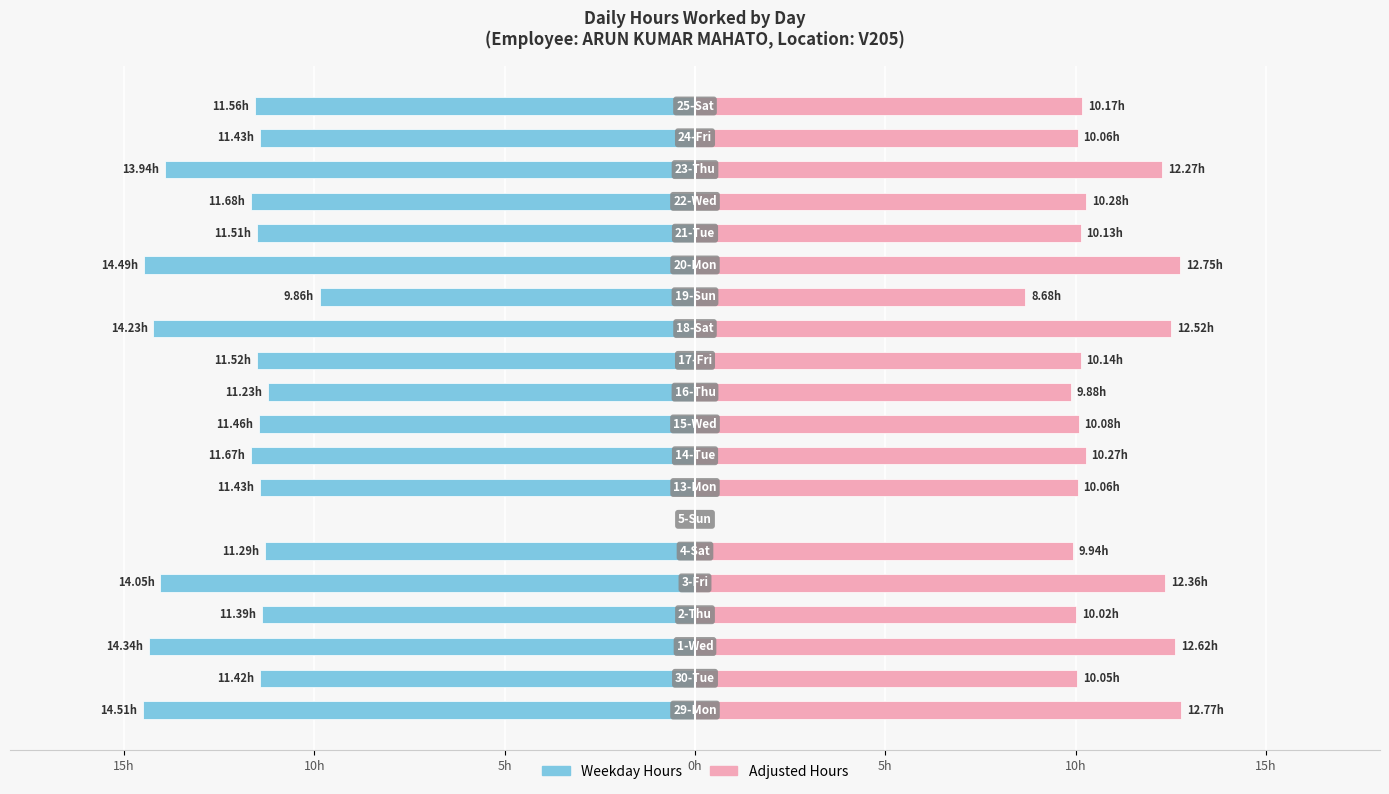

What is the approximate value of Weekday Hours at 11?

-11.5